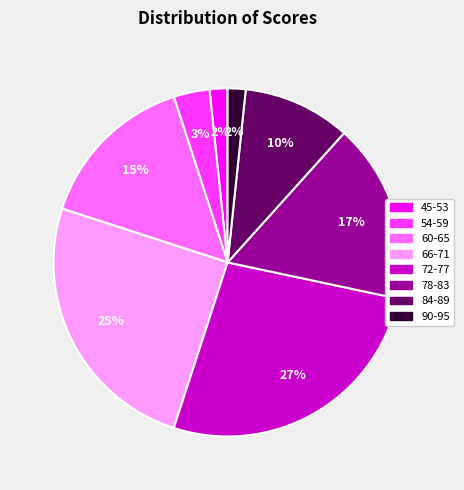

To the nearest percent, what percentage of the pie is 60-65?

15%